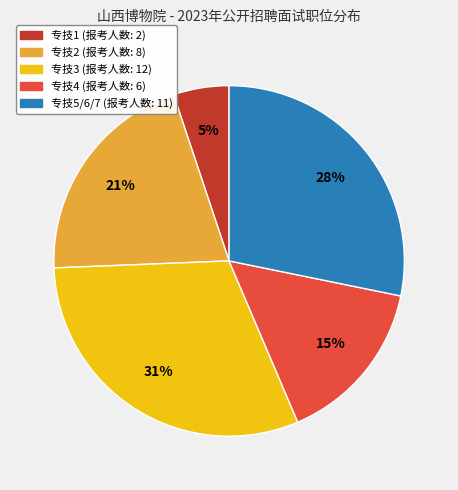

Is there any slice that represents more than half of the pie?

No